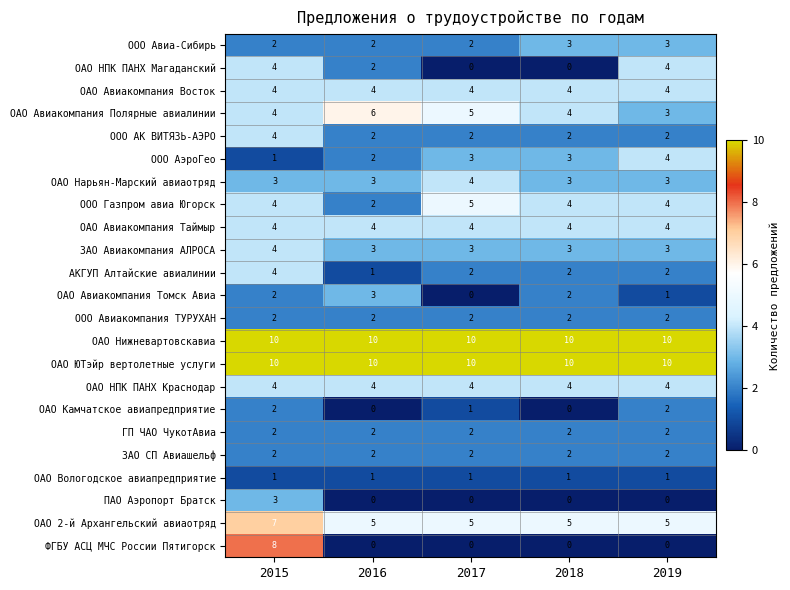

Which series has the widest spread of values?

ФГБУ АСЦ МЧС России Пятигорск